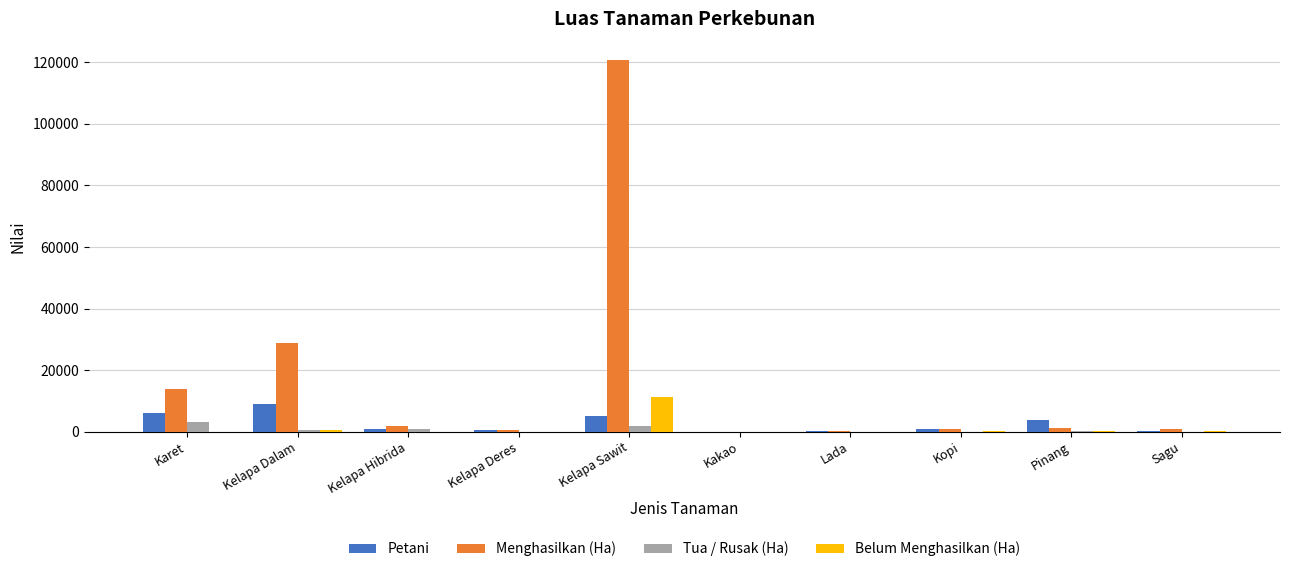

Are the bars grouped side by side (vs. stacked)?

Yes